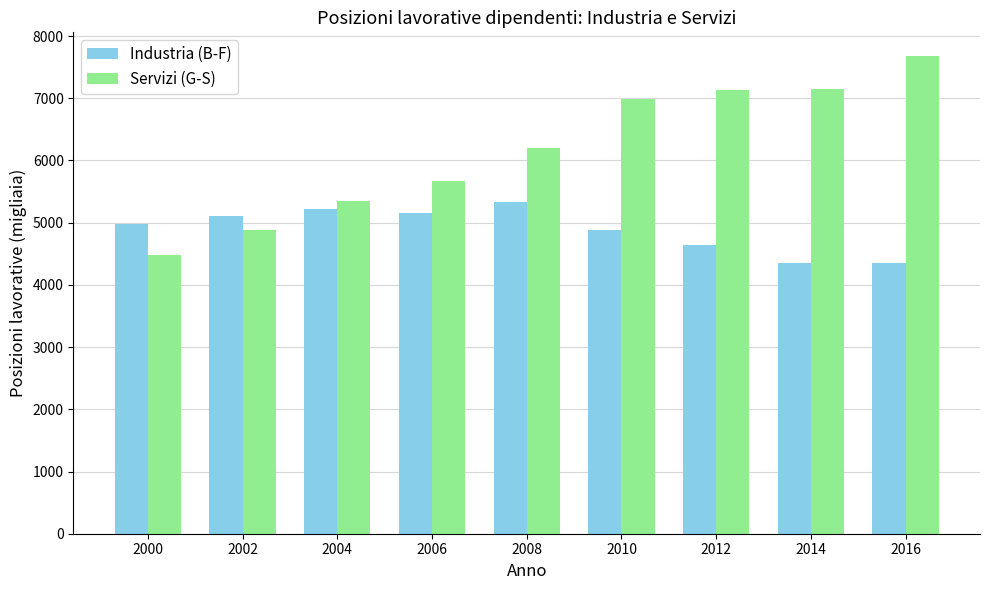

Rank the series at 2008 from highest to lowest value.

Servizi (G-S), Industria (B-F)